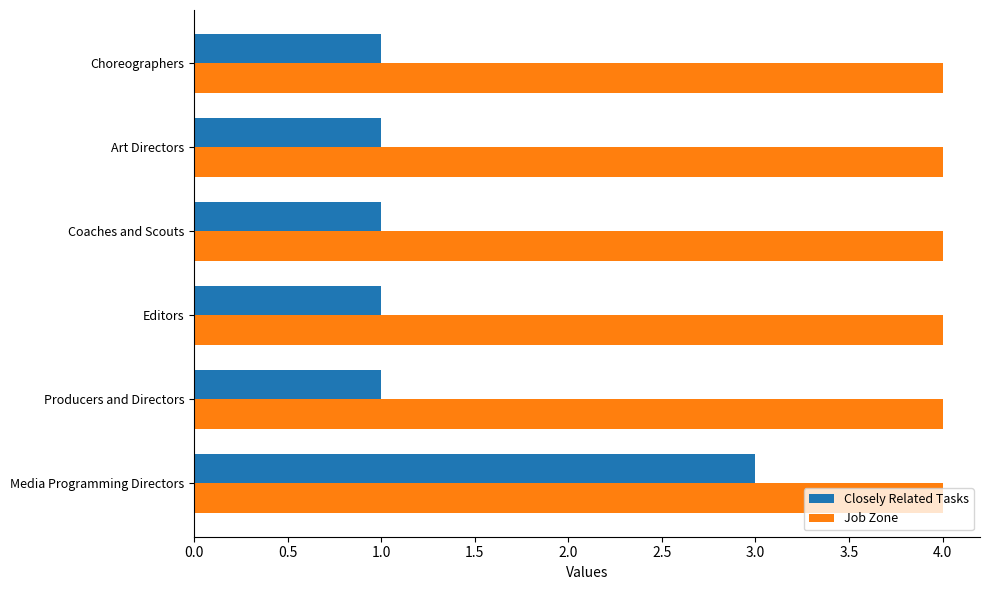

Rank the series by their average value, from highest to lowest.

Job Zone, Closely Related Tasks